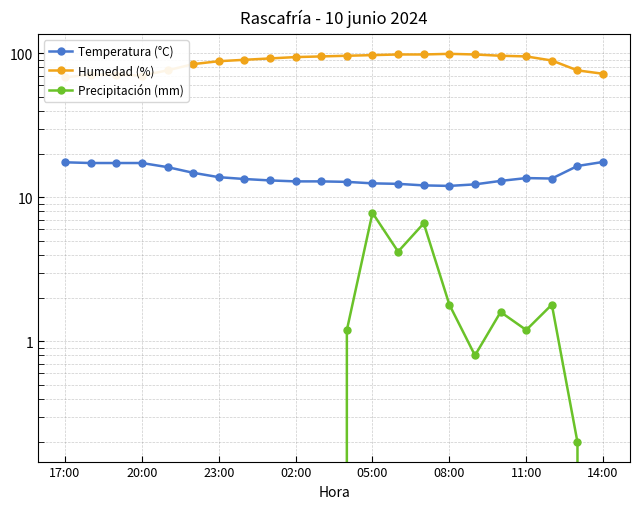

Does the chart have visible grid lines?

Yes